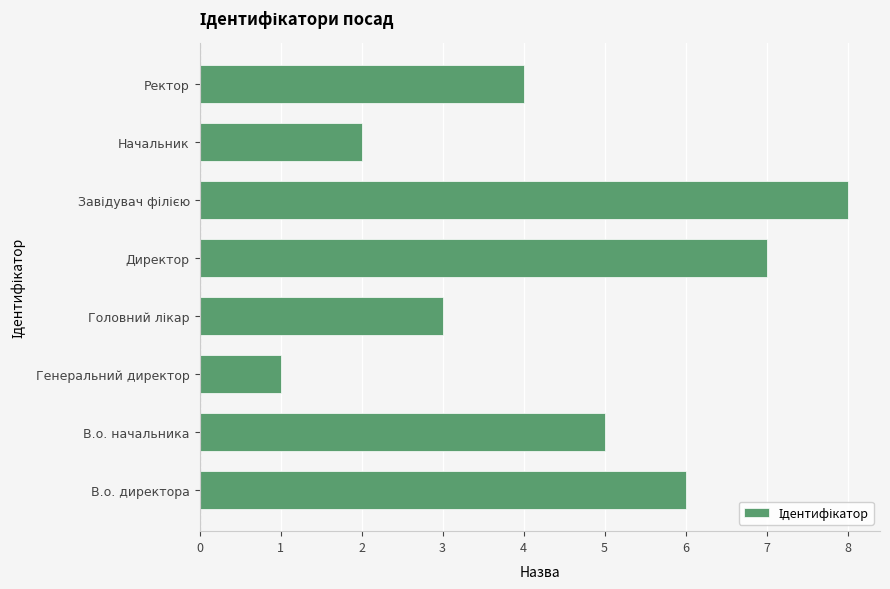

How many categories are shown in the chart?

8